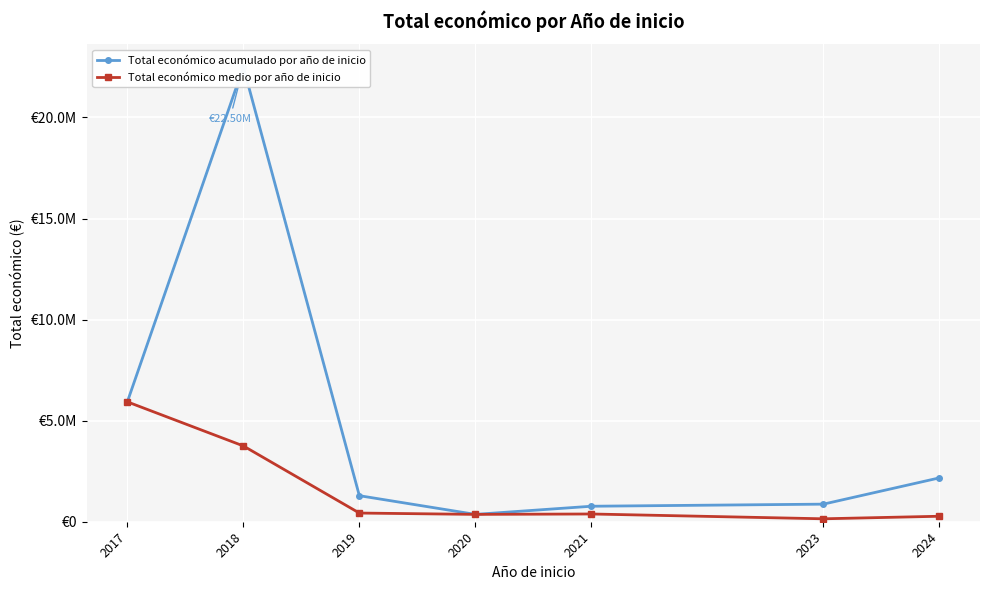

True or false: Total económico acumulado por año de inicio has more than 2 interior local peaks.

False